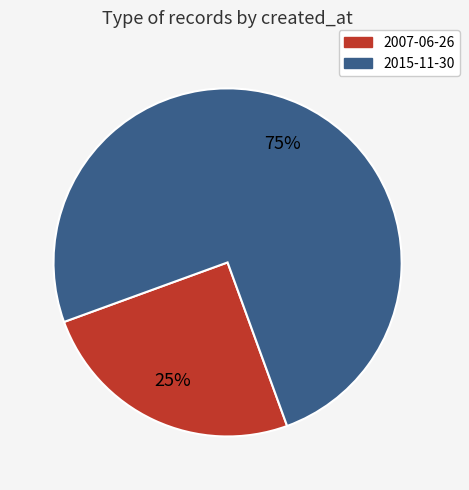

Does any single category account for the majority?

Yes